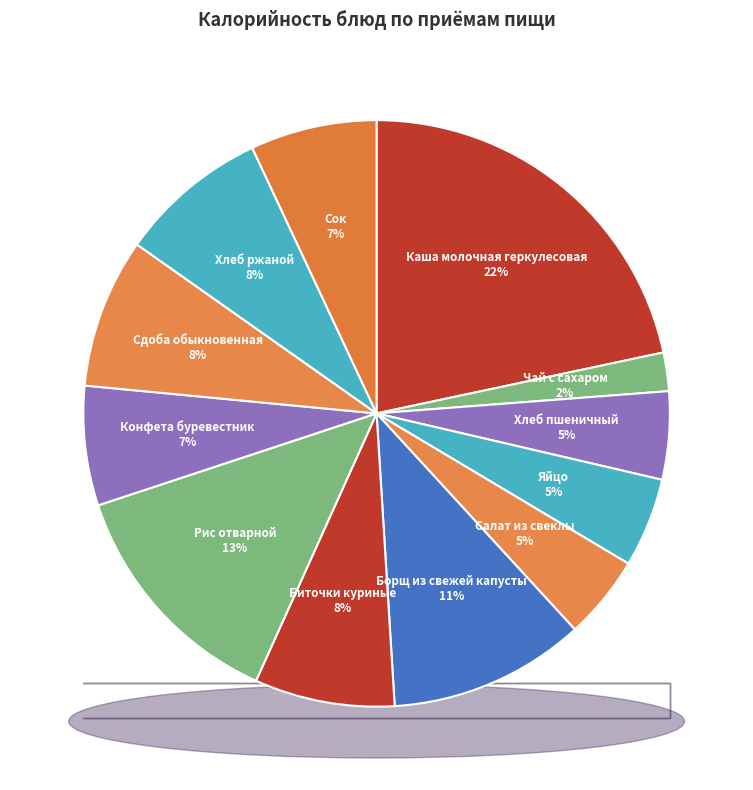

To the nearest percent, what percentage of the pie is Сок?

7%